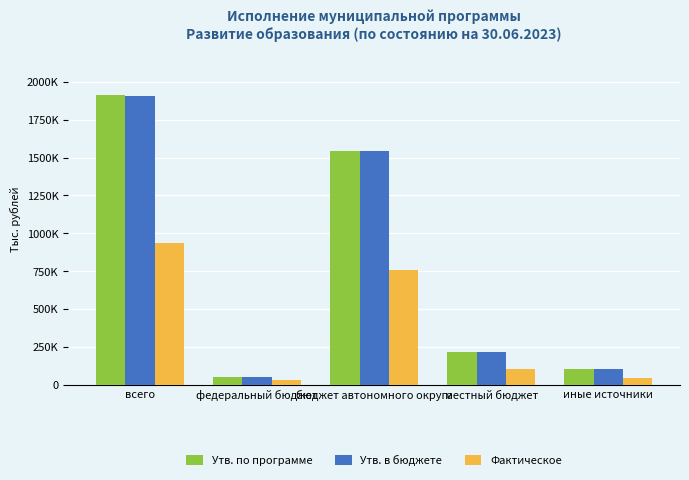

Where does the Фактическое series first go above 104354?

всего